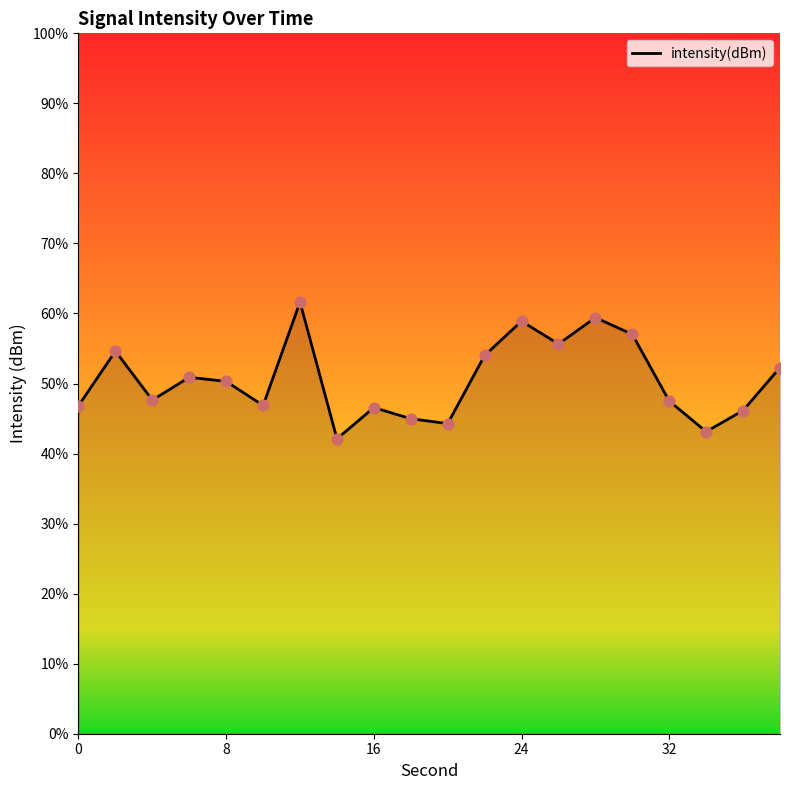

What is the minimum value shown in the chart?

42.1